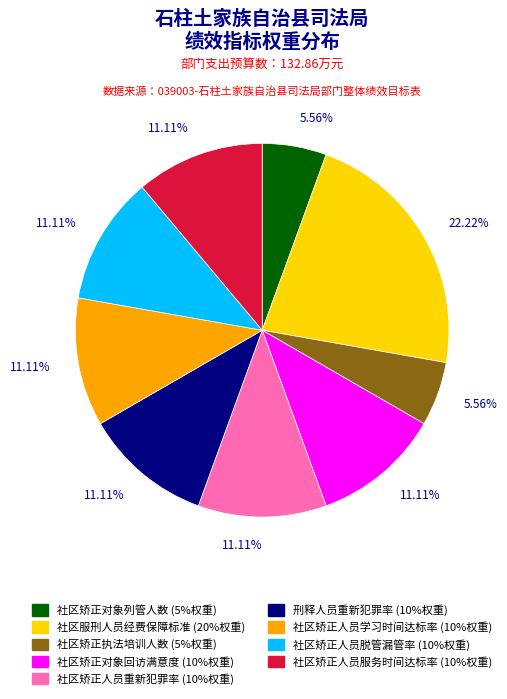

What percentage do 社区矫正人员服务时间达标率 and 社区矫正人员学习时间达标率 together represent?

22.2%